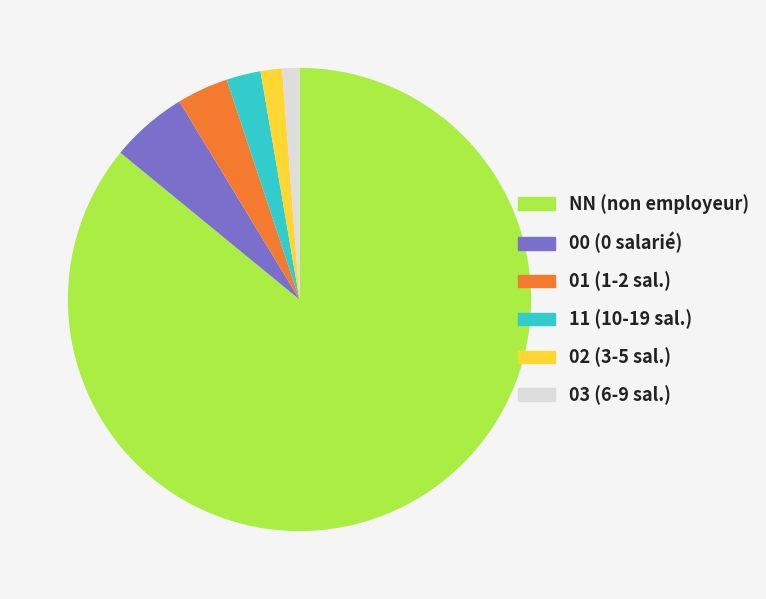

Which category accounts for the majority?

NN